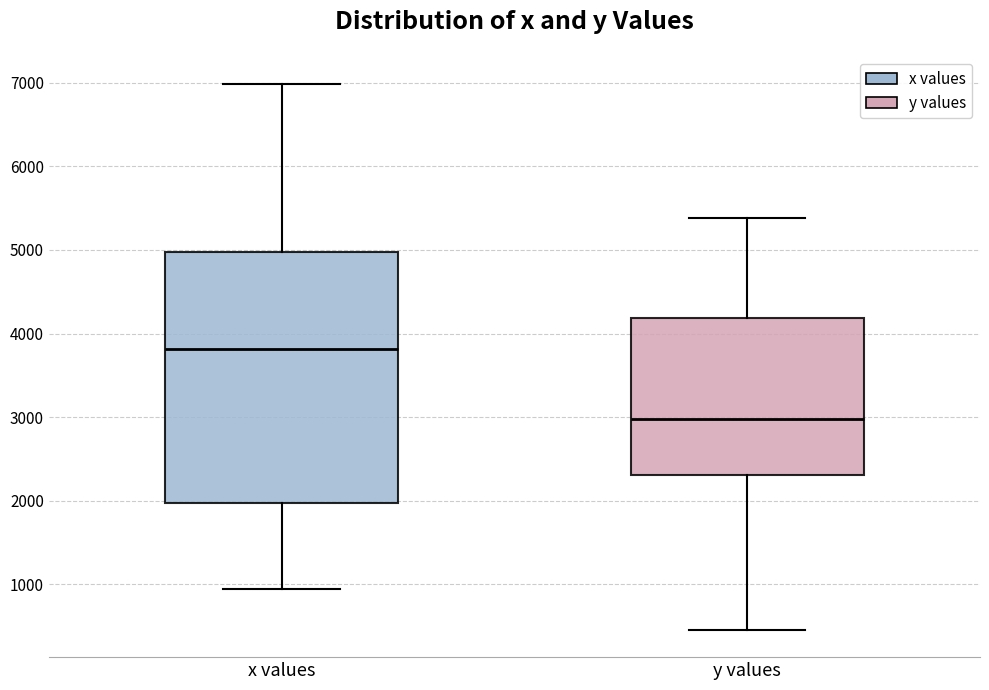

Which box's median line is the lowest?

y values